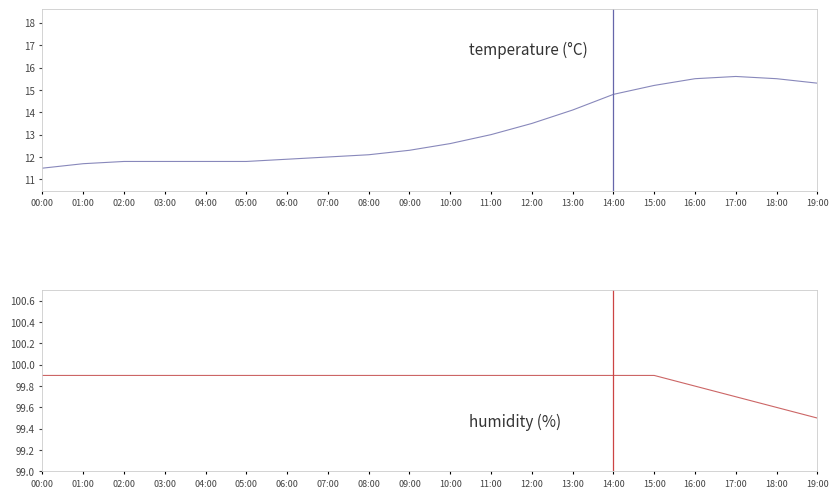

What is the sum of all temperature values?

263.8